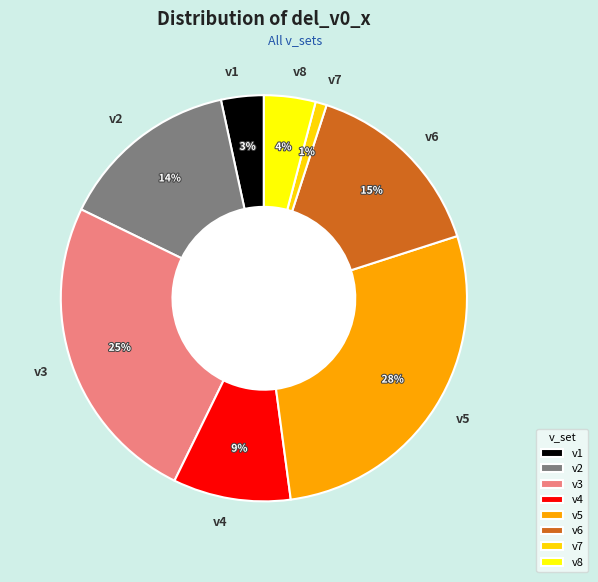

To the nearest percent, what is the average slice percentage?

12%